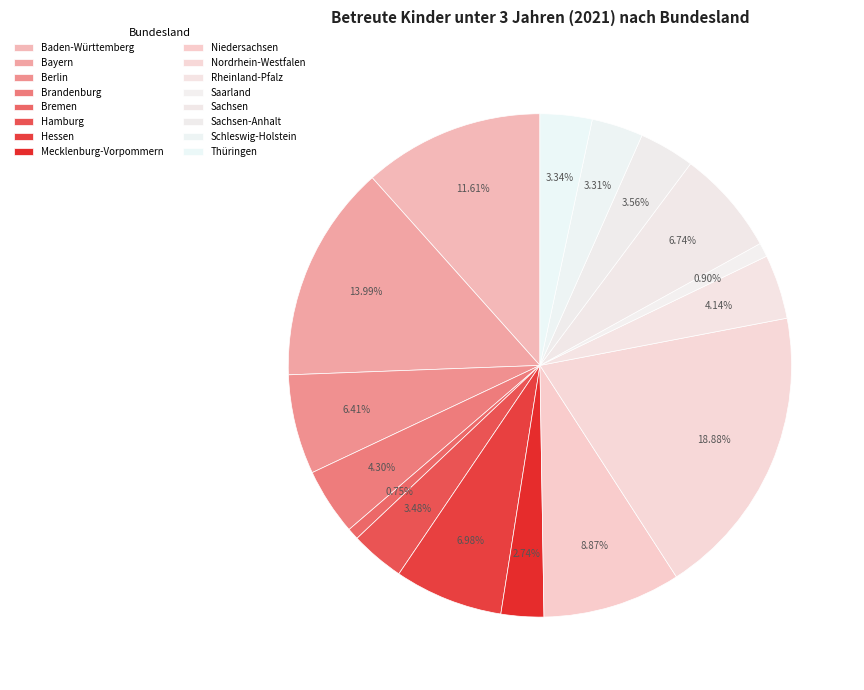

Is there any slice that represents more than half of the pie?

No